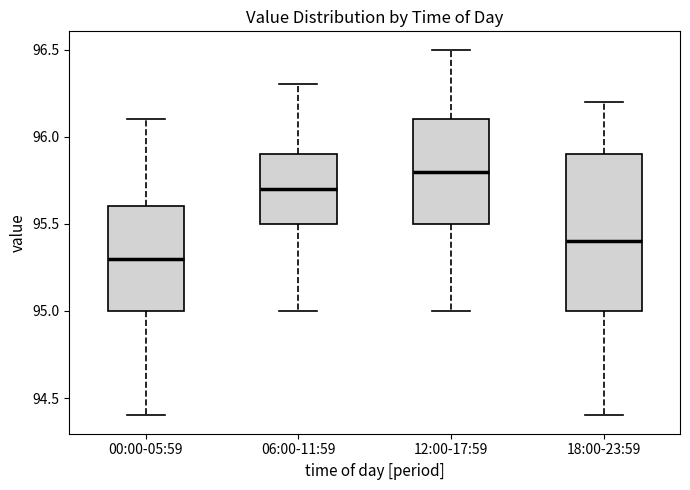

Which box has the lowest median line?

00:00-05:59